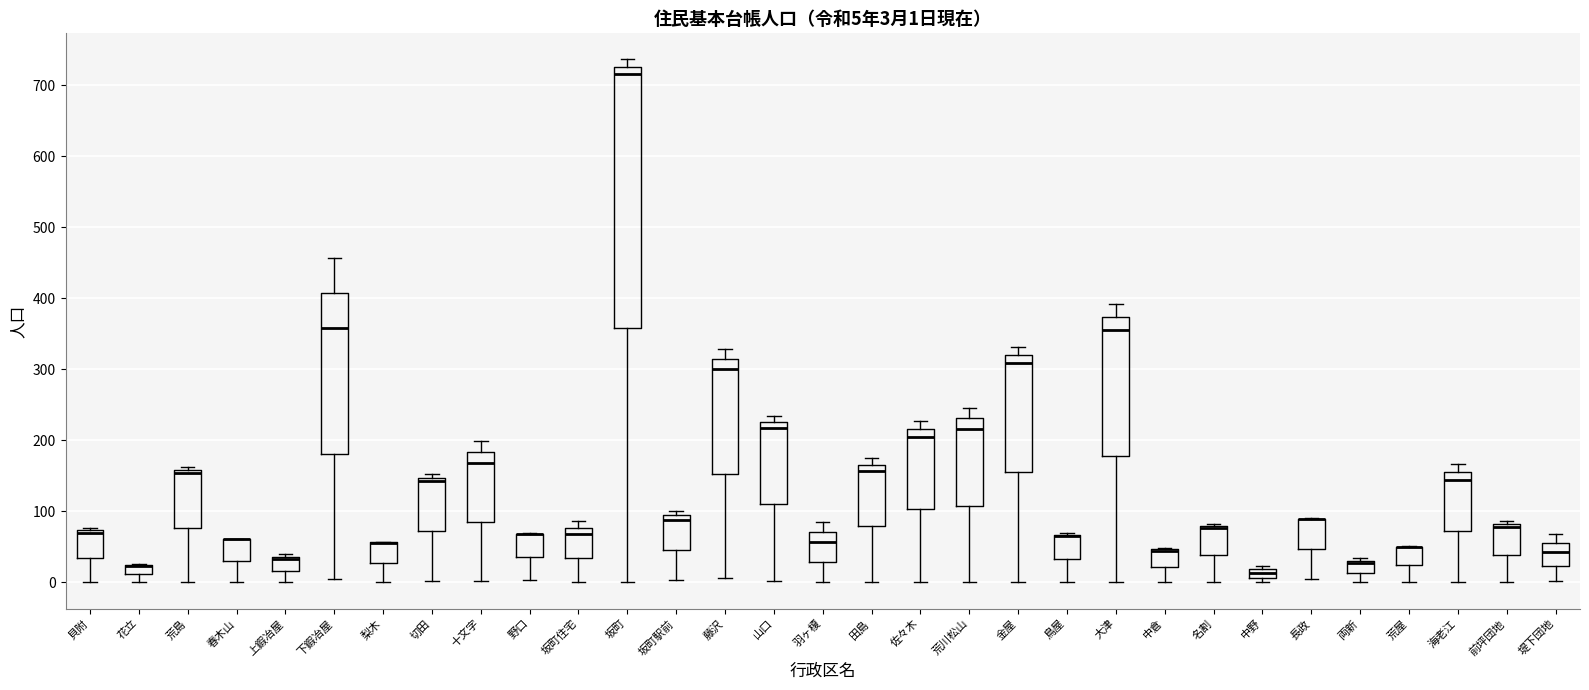

Comparing the boxes themselves (not the whiskers), which one is the tallest?

坂町